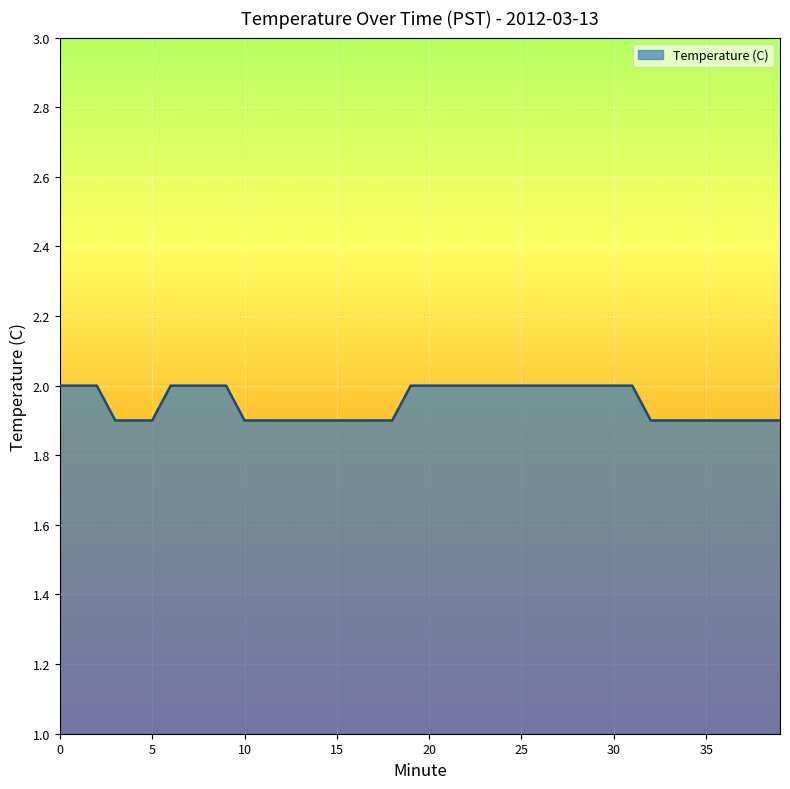

What is the maximum value shown in the chart?

2.0